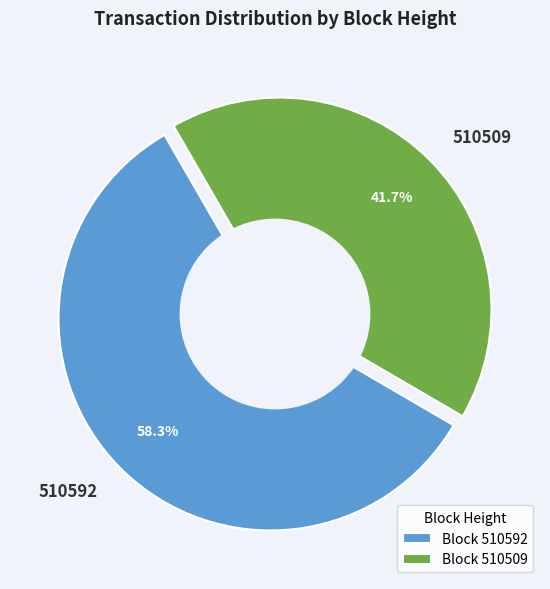

To the nearest percent, what percentage of the pie is 510592?

58%